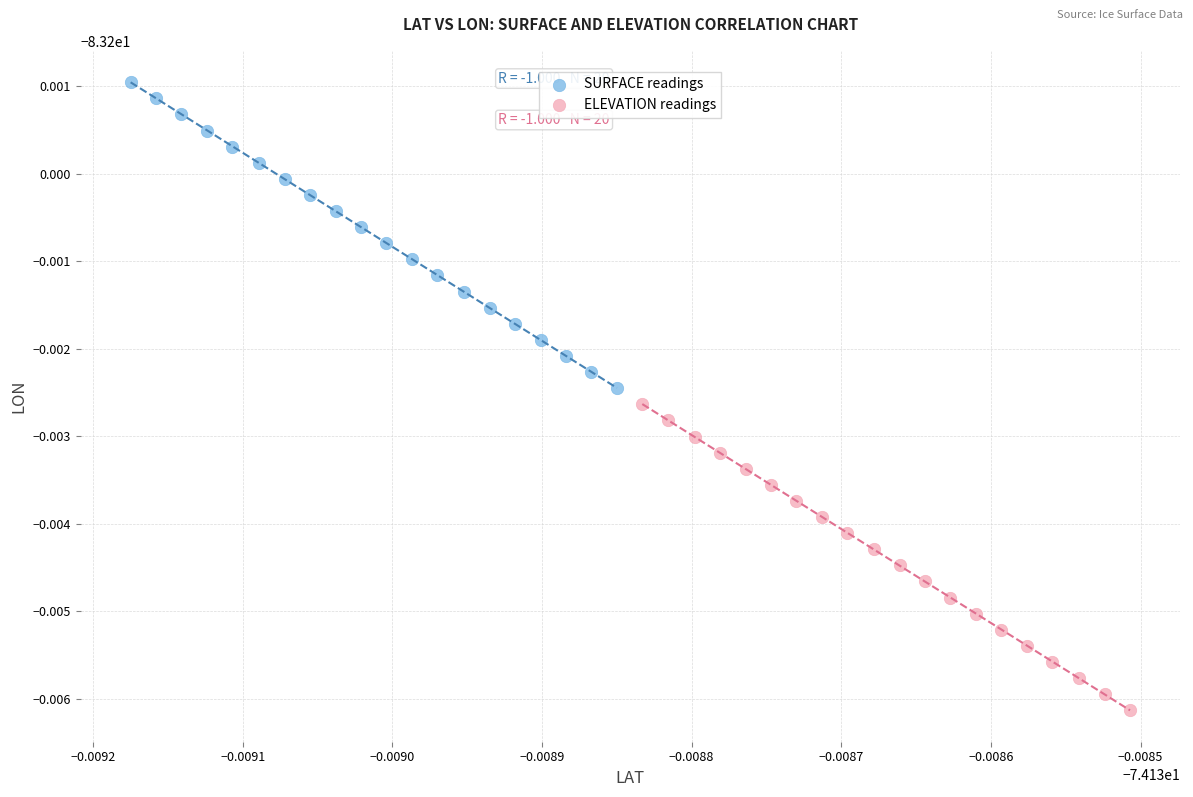

What are all the series names shown in the legend?

SURFACE readings, ELEVATION readings